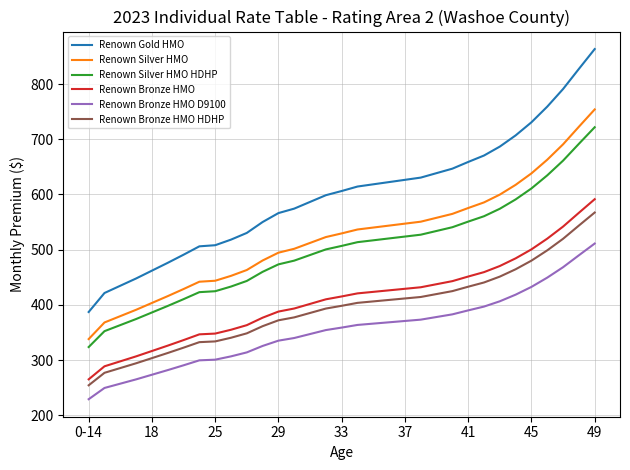

True or false: Renown Silver HMO and Renown Bronze HMO D9100 cross at least once.

False